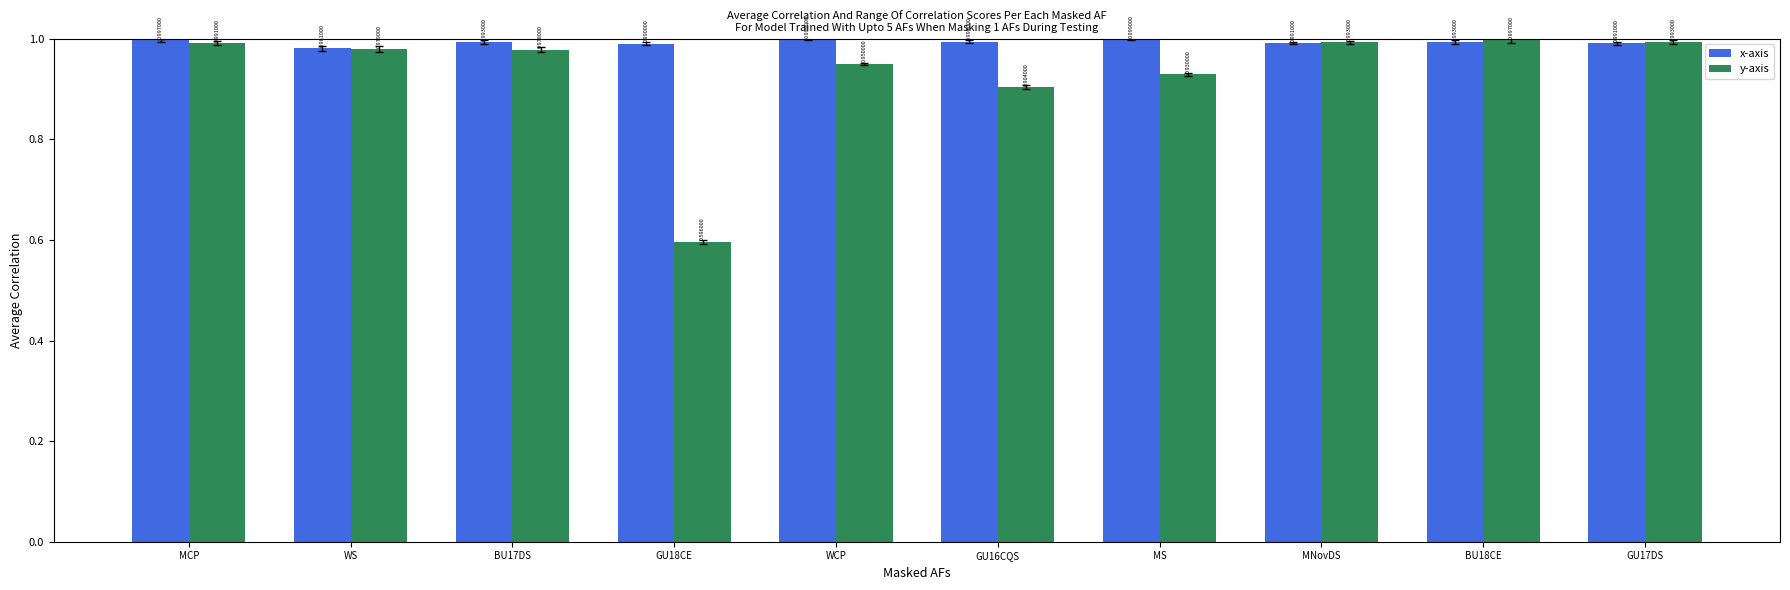

Is it true that y-axis equals 1.0 at MCP?

True